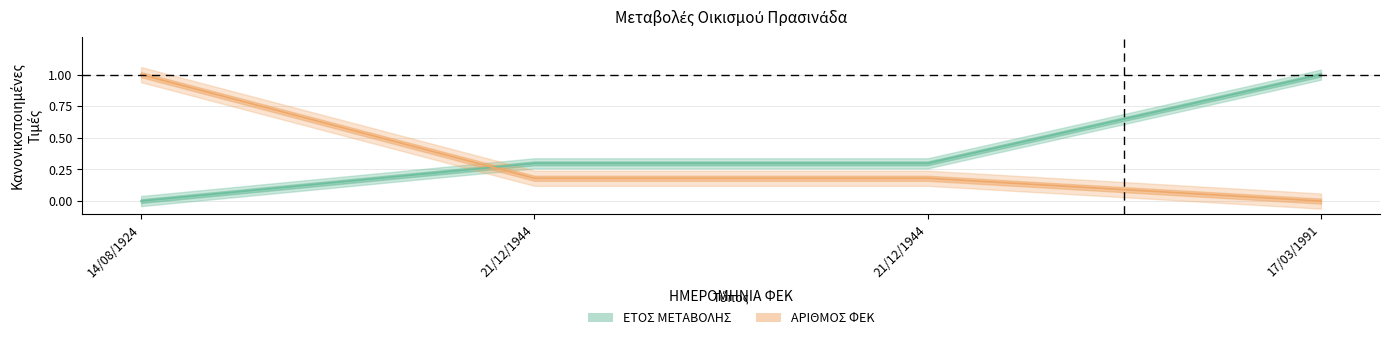

Rank the series at 21/12/1944 from highest to lowest value.

ΕΤΟΣ ΜΕΤΑΒΟΛΗΣ, ΑΡΙΘΜΟΣ ΦΕΚ